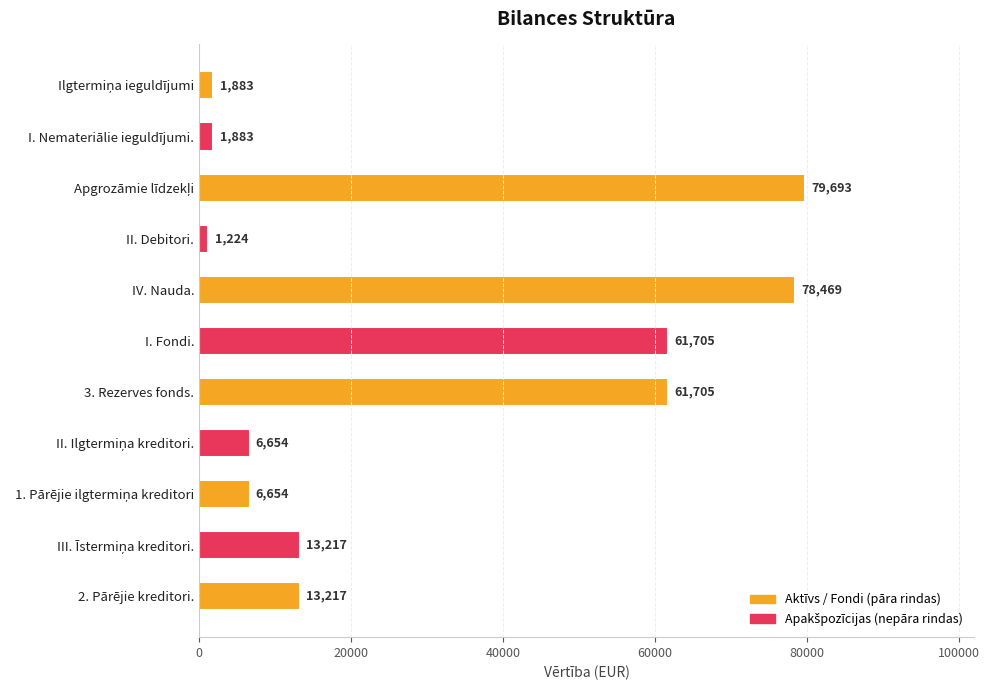

What is the label of the 5th bar from the bottom?

3. Rezerves fonds.